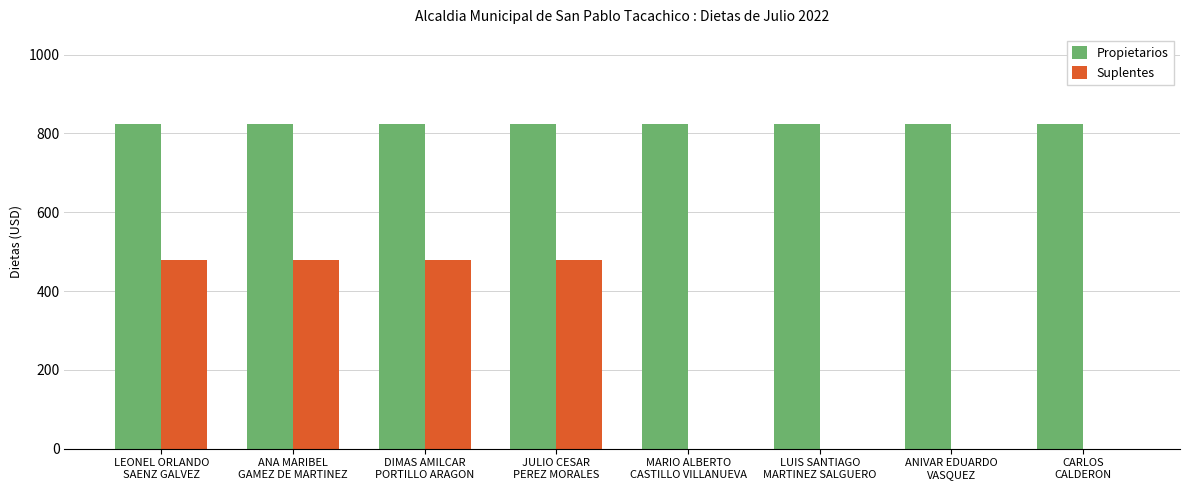

What is the greatest value displayed?

825